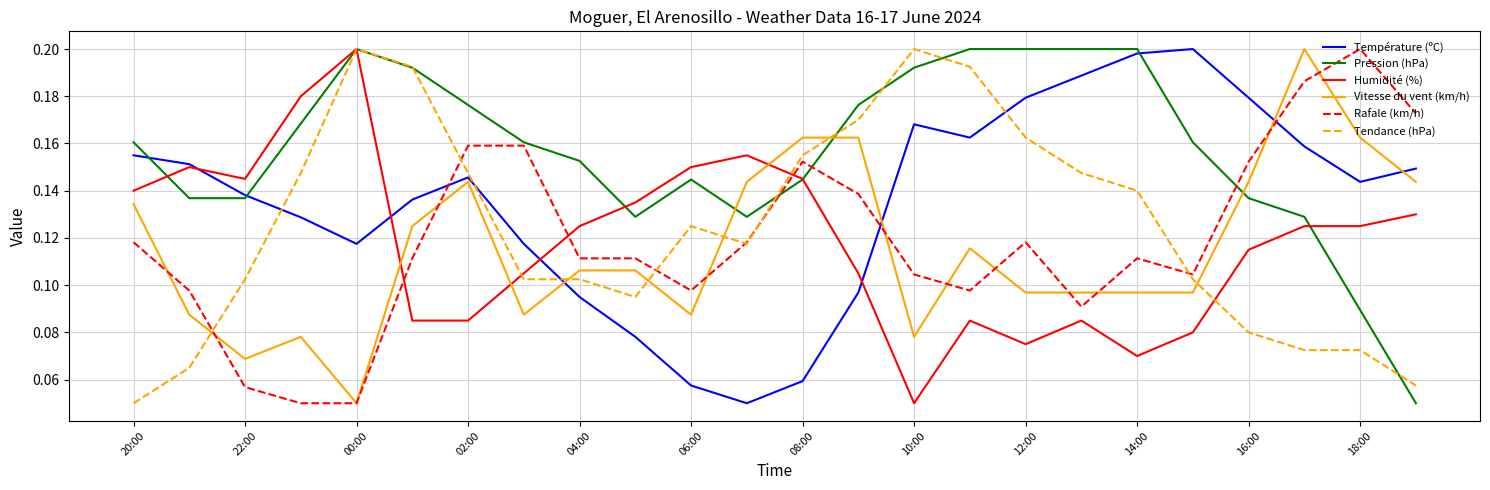

After their last crossing, which series has the higher values: Tendance (hPa) or Température (ºC)?

Température (ºC)